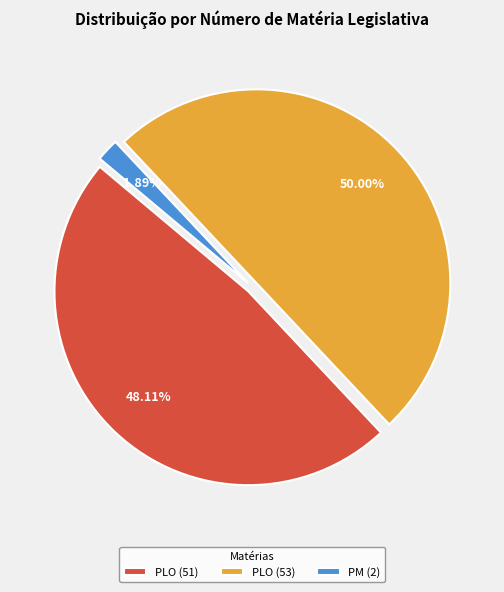

The PM (2) slice represents 11% of the pie. True or false?

False